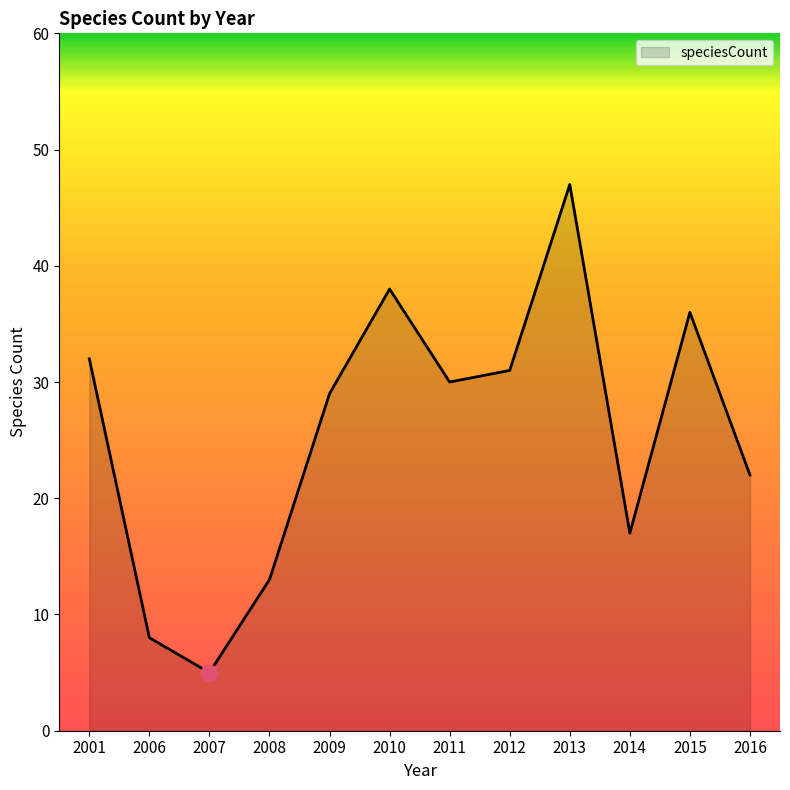

What is the difference between the second highest and minimum values?

33